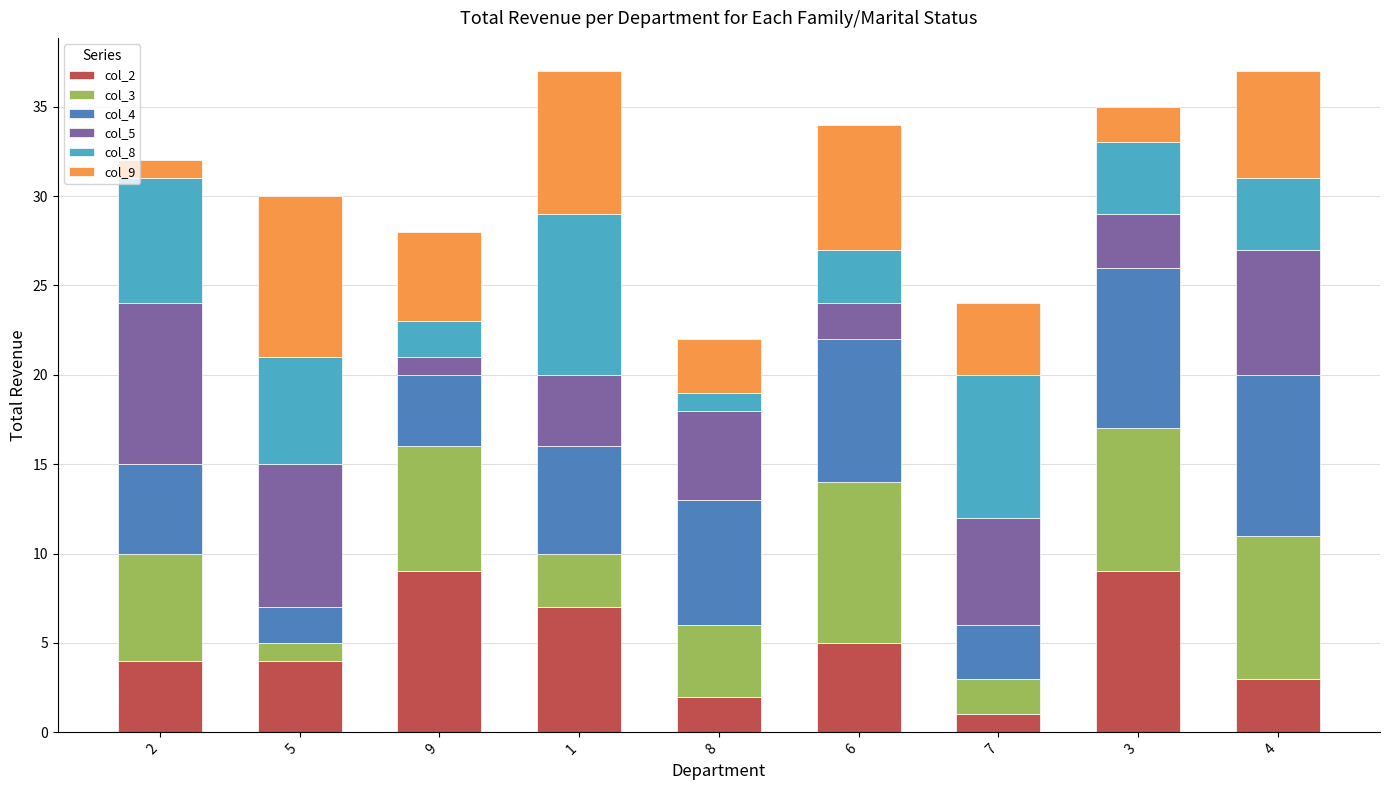

The value of col_2 at 1 is 3. True or false?

False